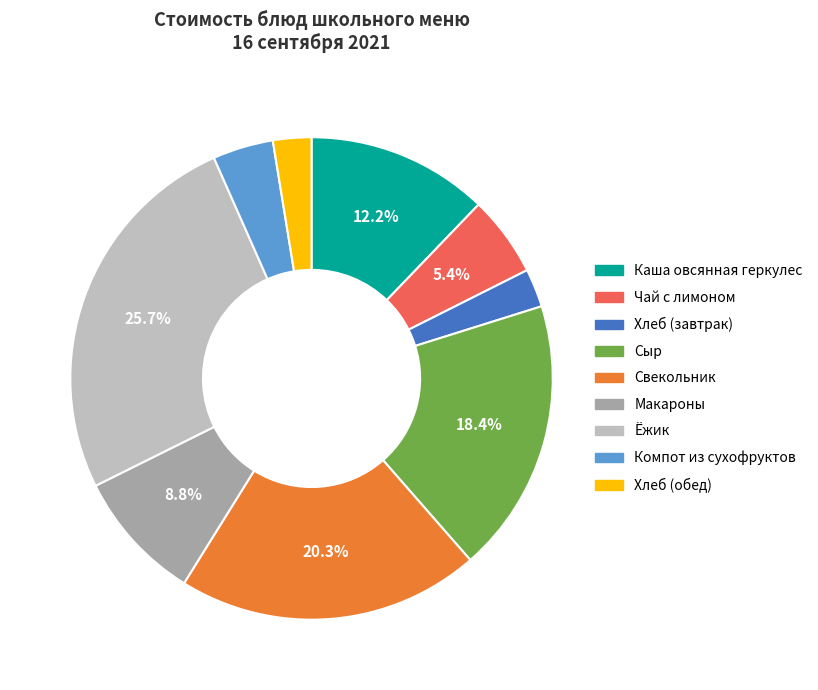

To the nearest percent, what is the combined percentage of Макароны and Каша овсянная геркулес?

21%